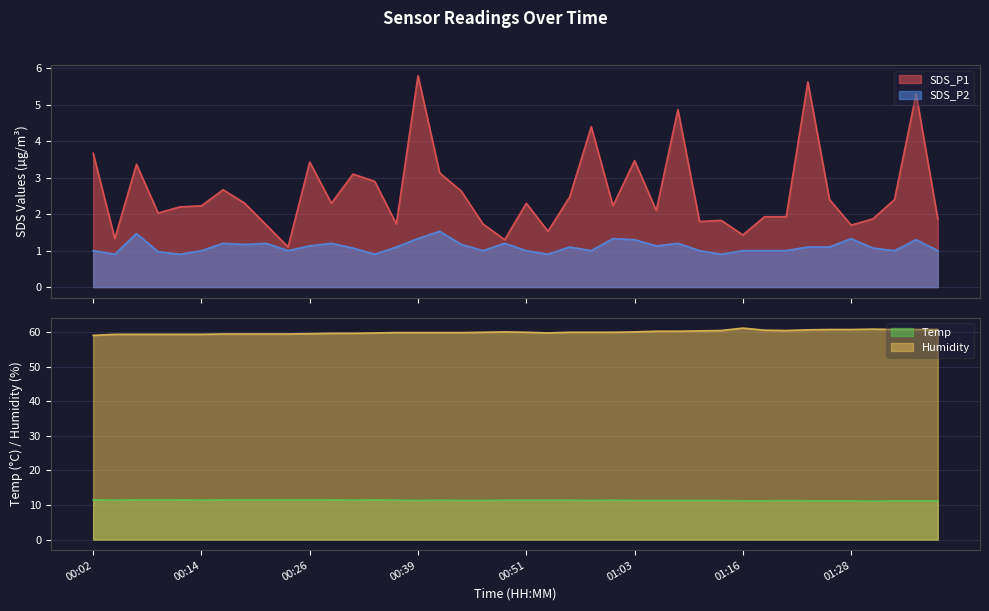

The value of Humidity at 00:21 is 59.4. True or false?

True